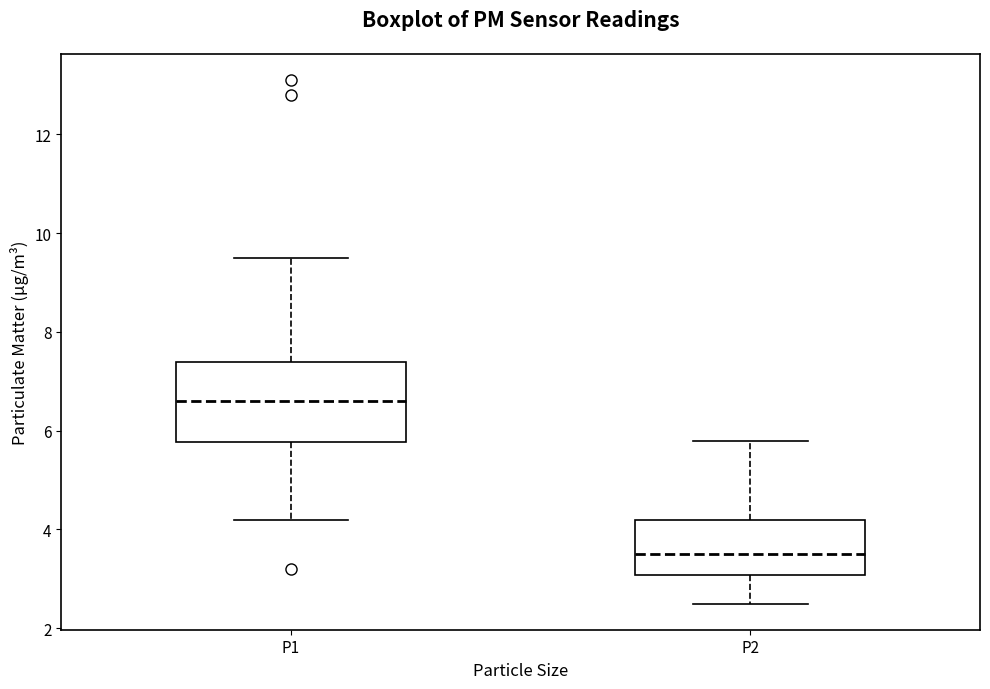

Reading left to right, transcribe this box plot: for each box, give where its median line is, the range the box spans, and where its two whiskers end, as read against the y-axis. The values are not printed on the chart, so give them approximately, as read against the axis.

P1: median 6.6, box 5.8 to 7.4, whiskers 4.2 to 9.6
P2: median 3.6, box 3.0 to 4.2, whiskers 2.6 to 5.8